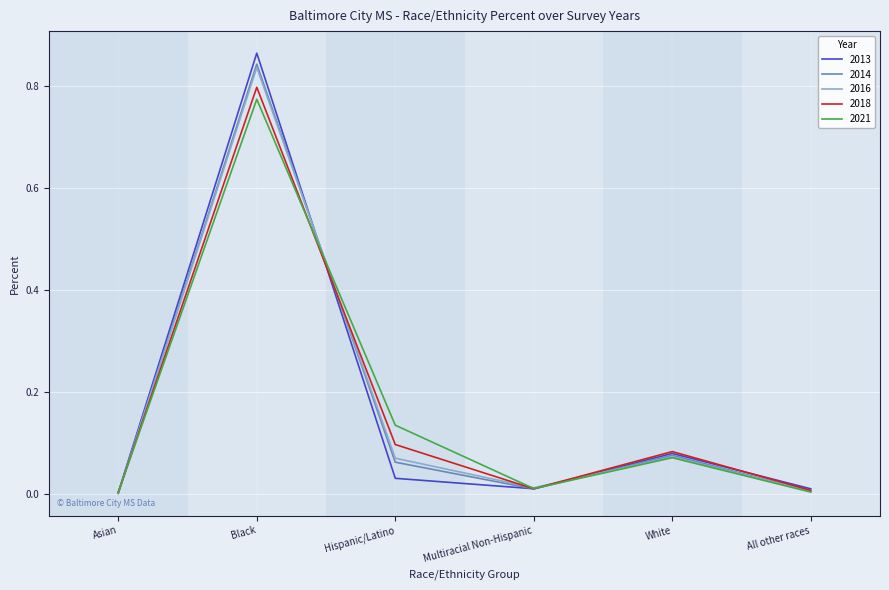

What is the sum of all 2014 values?

1.0